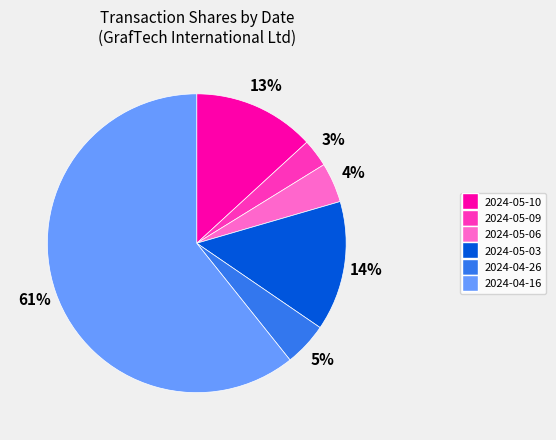

Between 2024-05-03 and 2024-05-06, which is larger?

2024-05-03